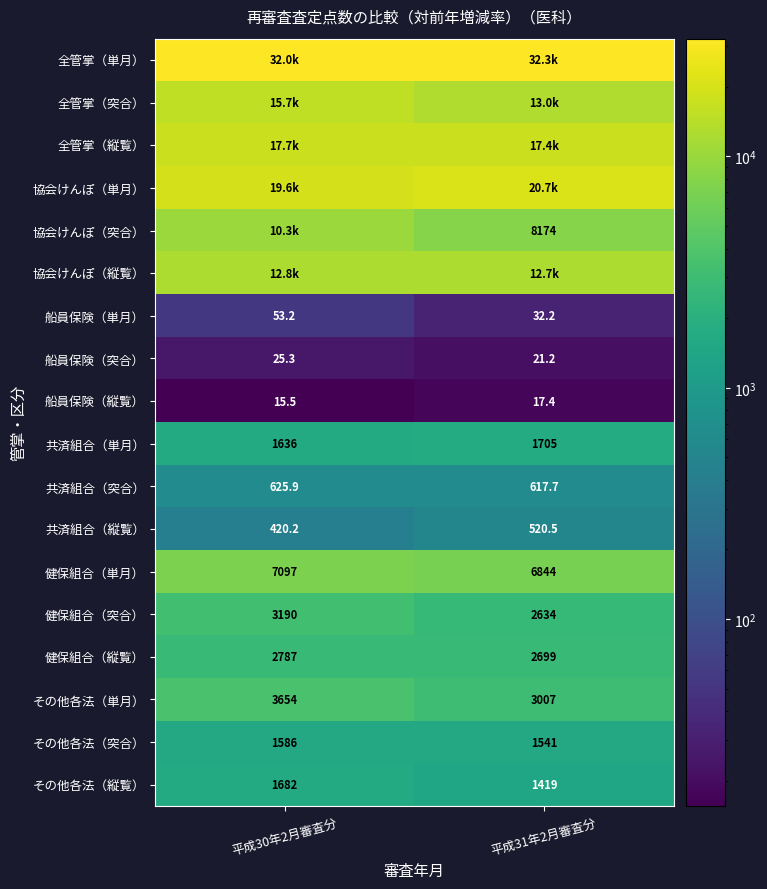

At how many categories does at least one series exceed 4361?

2